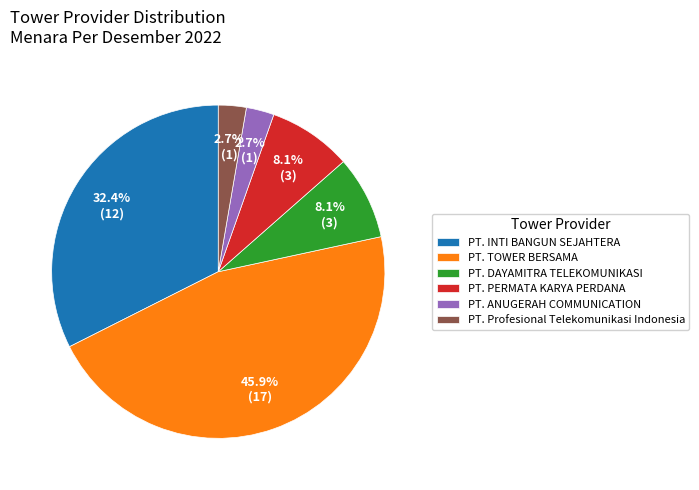

To the nearest percent, what percentage of the pie is PT. DAYAMITRA TELEKOMUNIKASI?

8%